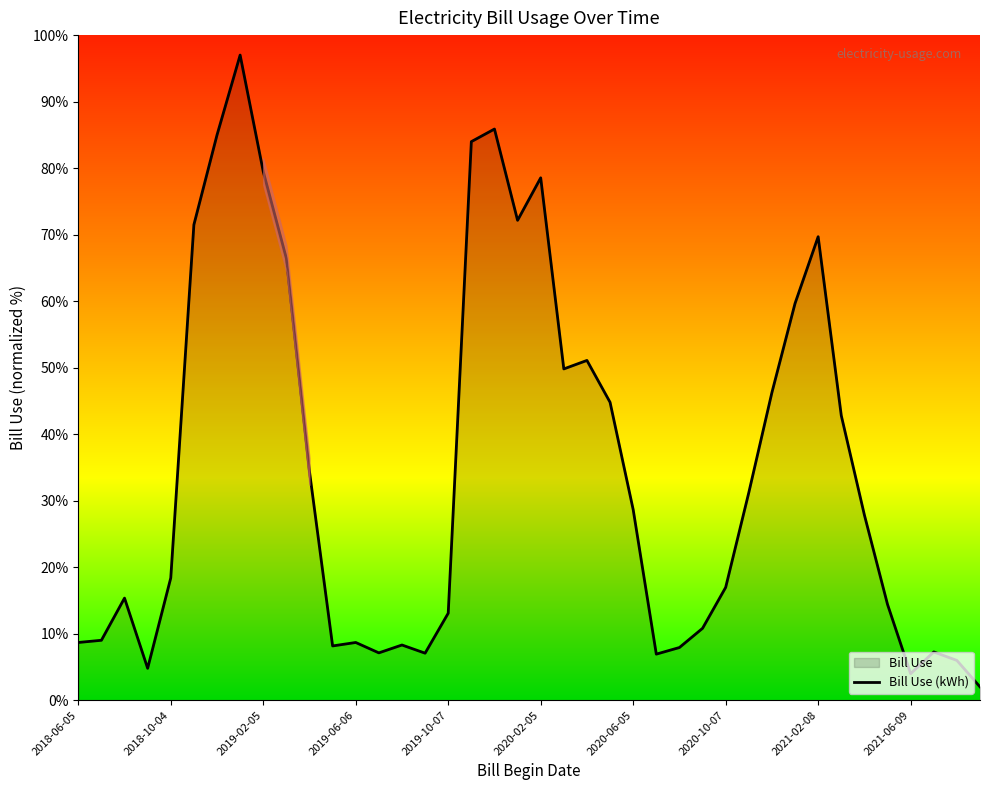

What is the average value?

34.8